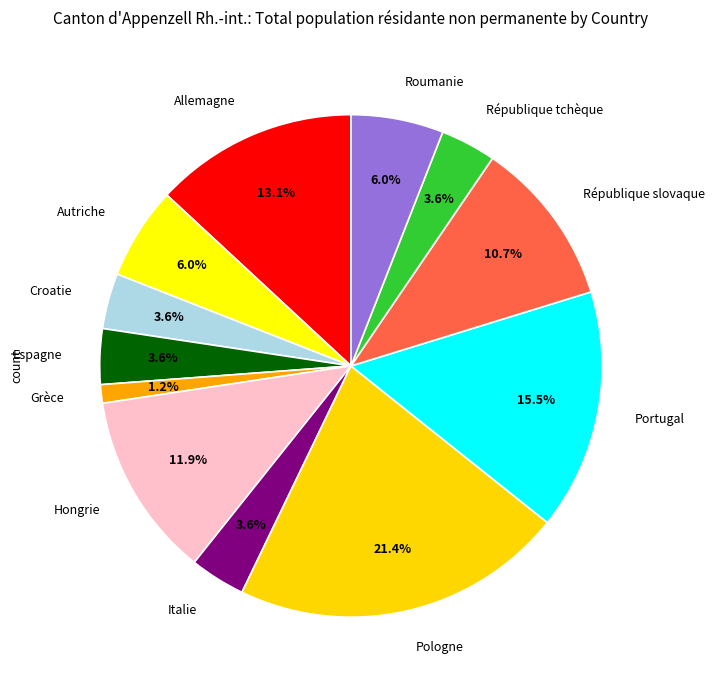

What percentage is NOT represented by Allemagne?

86.9%